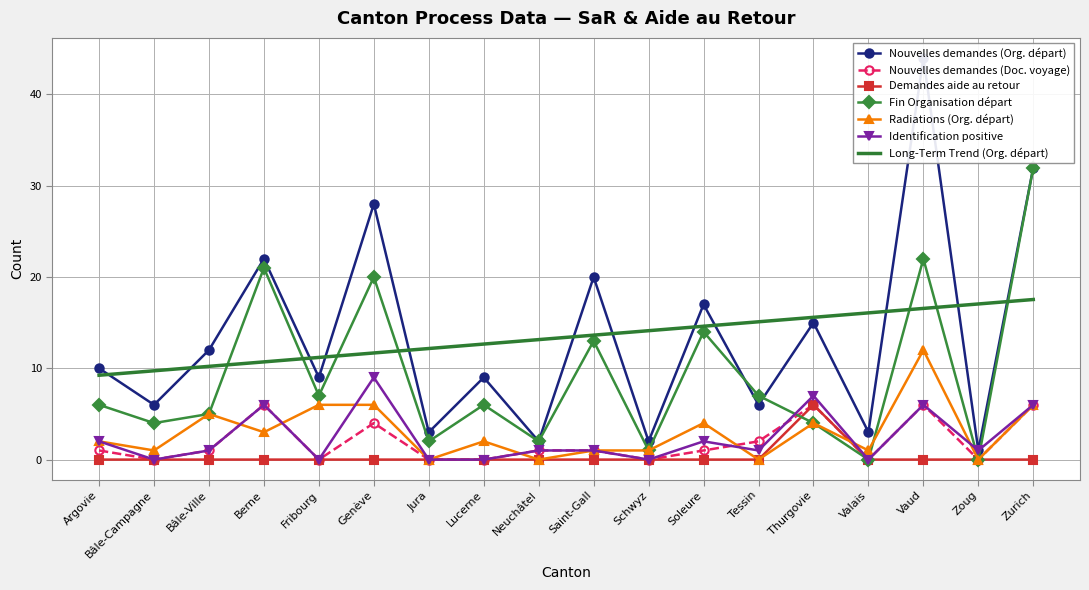

Reading left to right, list all the values displayed in this chart.

Nouvelles demandes (Org. départ): Argovie=10	Bâle-Campagne=6	Bâle-Ville=12	Berne=22	Fribourg=9	Genève=28	Jura=3	Lucerne=9	Neuchâtel=2	Saint-Gall=20	Schwyz=2	Soleure=17	Tessin=6	Thurgovie=15	Valais=3	Vaud=44	Zoug=1	Zurich=32
Nouvelles demandes (Doc. voyage): Argovie=1	Bâle-Campagne=0	Bâle-Ville=1	Berne=6	Fribourg=0	Genève=4	Jura=0	Lucerne=0	Neuchâtel=1	Saint-Gall=1	Schwyz=0	Soleure=1	Tessin=2	Thurgovie=6	Valais=0	Vaud=6	Zoug=0	Zurich=6
Demandes aide au retour: Argovie=0	Bâle-Campagne=0	Bâle-Ville=0	Berne=0	Fribourg=0	Genève=0	Jura=0	Lucerne=0	Neuchâtel=0	Saint-Gall=0	Schwyz=0	Soleure=0	Tessin=0	Thurgovie=6	Valais=0	Vaud=0	Zoug=0	Zurich=0
Fin Organisation départ: Argovie=6	Bâle-Campagne=4	Bâle-Ville=5	Berne=21	Fribourg=7	Genève=20	Jura=2	Lucerne=6	Neuchâtel=2	Saint-Gall=13	Schwyz=1	Soleure=14	Tessin=7	Thurgovie=4	Valais=0	Vaud=22	Zoug=0	Zurich=32
Radiations (Org. départ): Argovie=2	Bâle-Campagne=1	Bâle-Ville=5	Berne=3	Fribourg=6	Genève=6	Jura=0	Lucerne=2	Neuchâtel=0	Saint-Gall=1	Schwyz=1	Soleure=4	Tessin=0	Thurgovie=4	Valais=1	Vaud=12	Zoug=0	Zurich=6
Identification positive: Argovie=2	Bâle-Campagne=0	Bâle-Ville=1	Berne=6	Fribourg=0	Genève=9	Jura=0	Lucerne=0	Neuchâtel=1	Saint-Gall=1	Schwyz=0	Soleure=2	Tessin=1	Thurgovie=7	Valais=0	Vaud=6	Zoug=1	Zurich=6